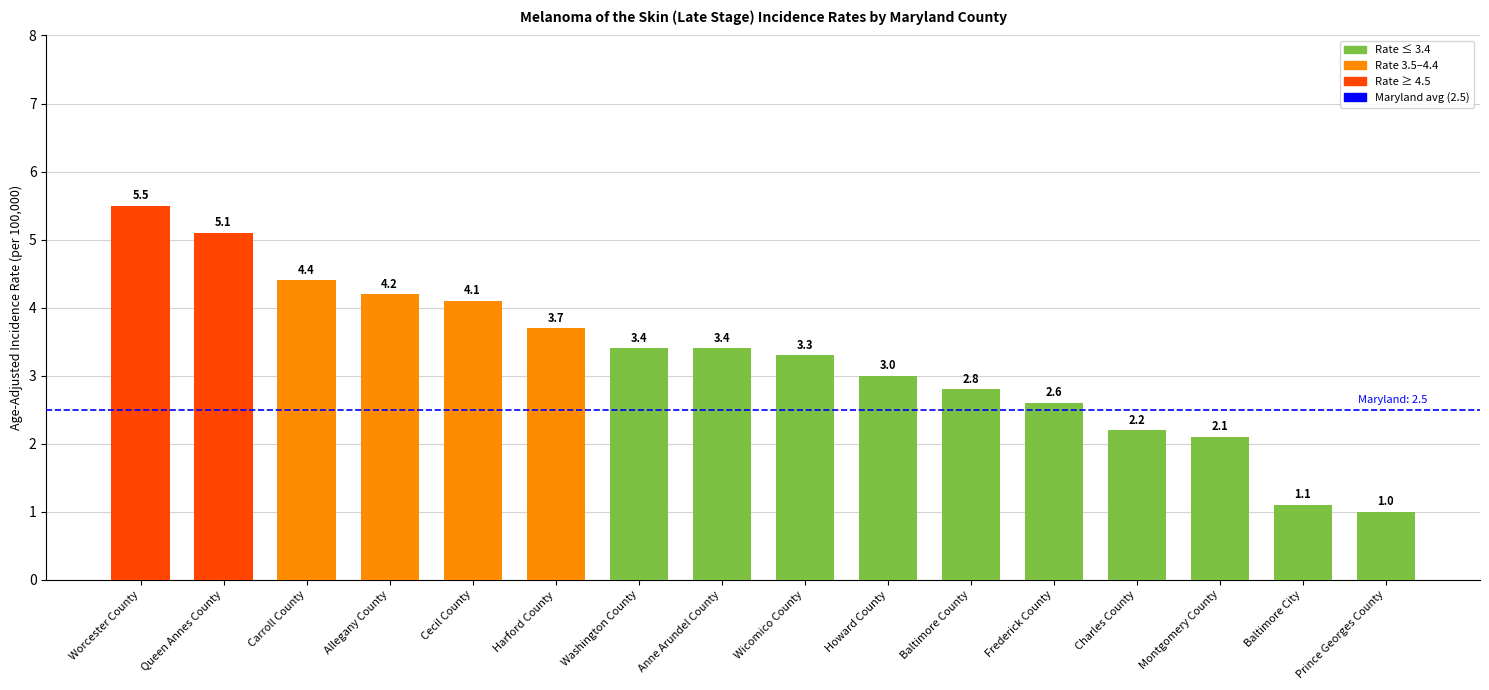

At which label is the value closest to 3?

Howard County